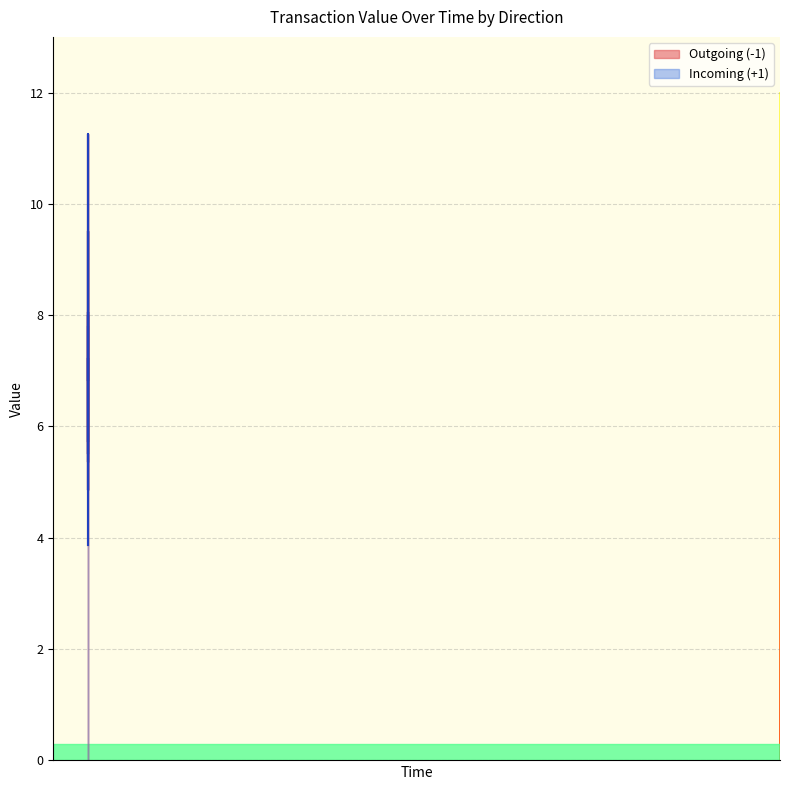

Which series changed the most between 9 and 16?

Outgoing (-1)